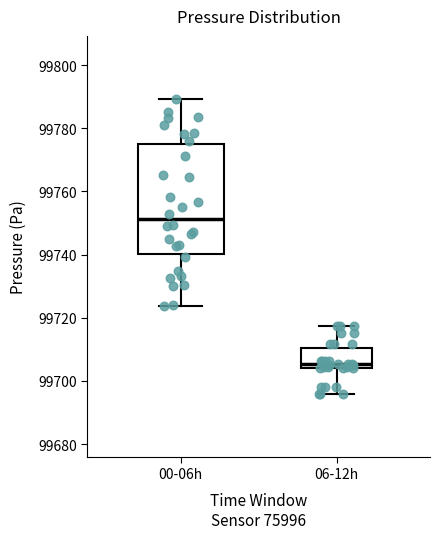

Which box's median line is the highest?

00-06h